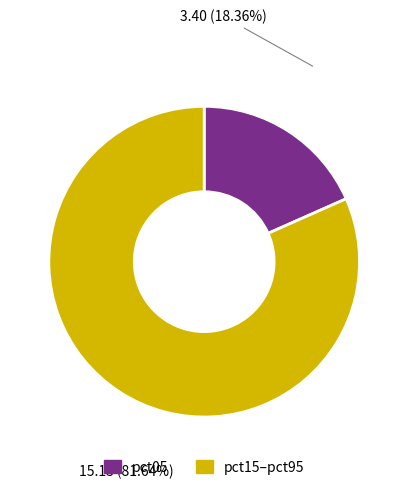

Is it true that pct15–pct95 is 88% of the pie?

False